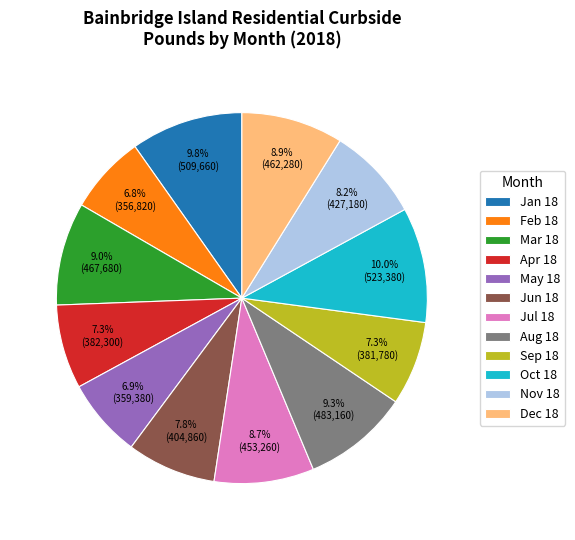

The Sep 18 slice represents 7% of the pie. True or false?

True